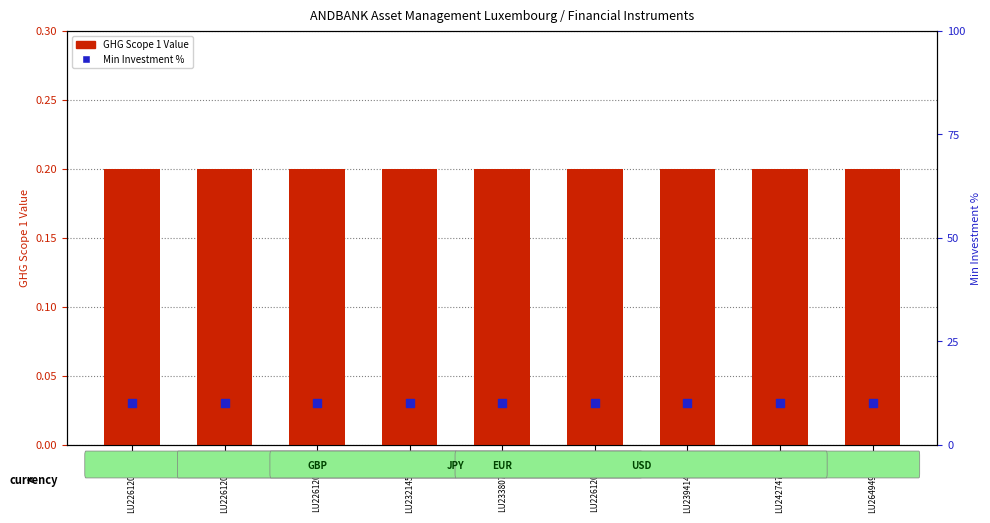

At which category is the sum across all series the highest?

LU2261203785